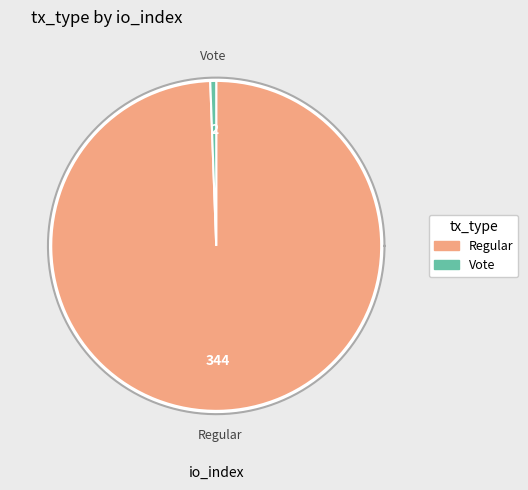

Between Vote and Regular, which is larger?

Regular